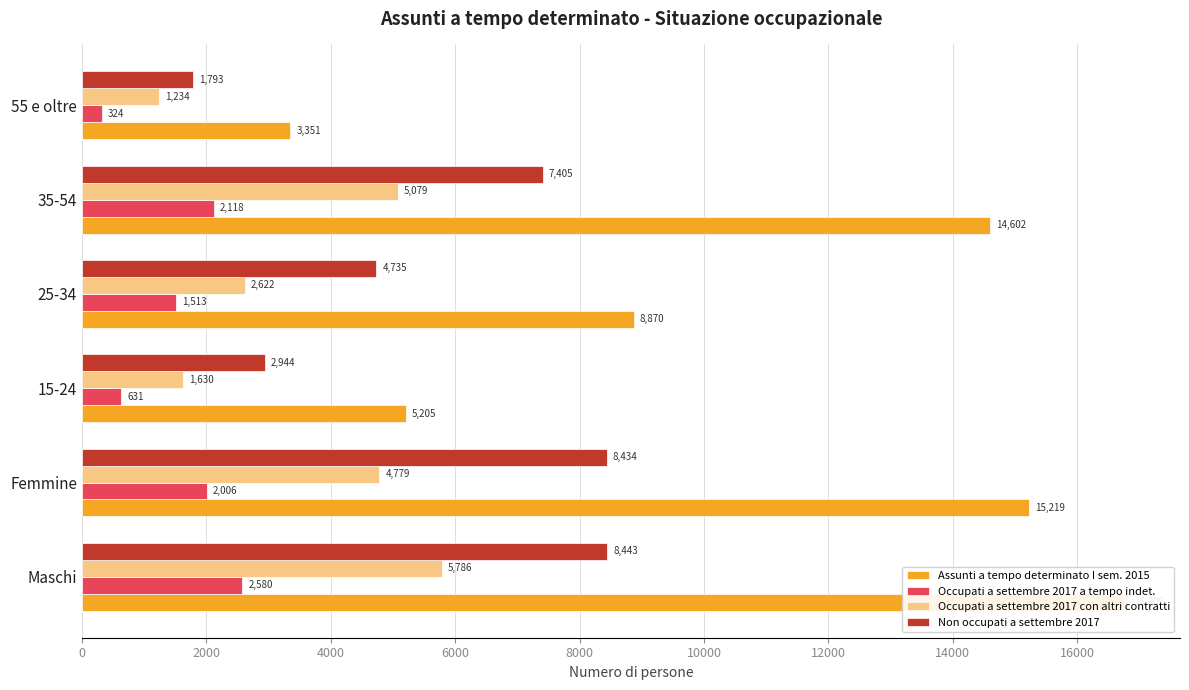

What is the maximum value for Occupati a settembre 2017 con altri contratti?

5786